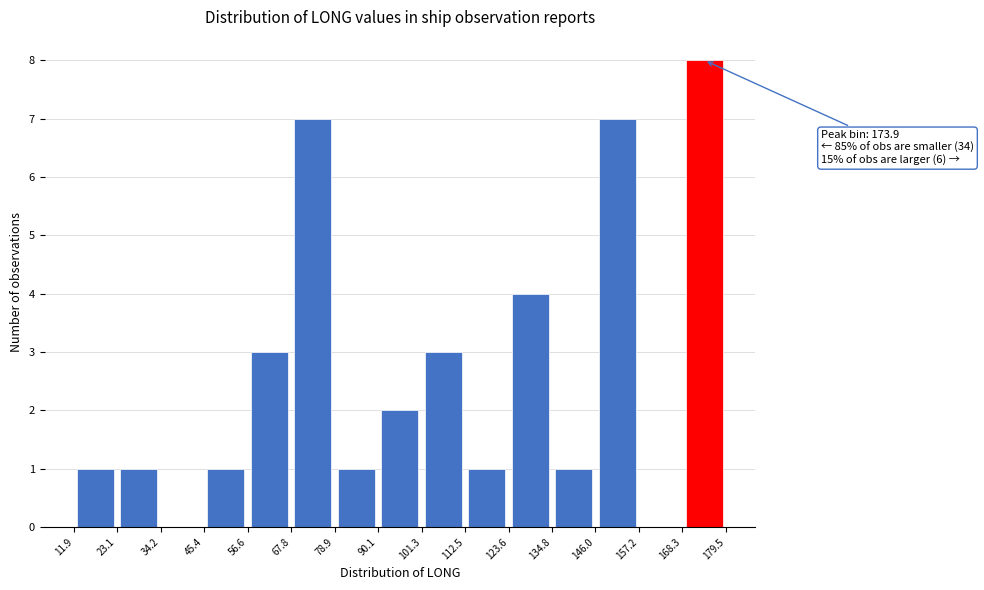

Over which range of the x-axis is the bar tallest?

168.3 to 179.5